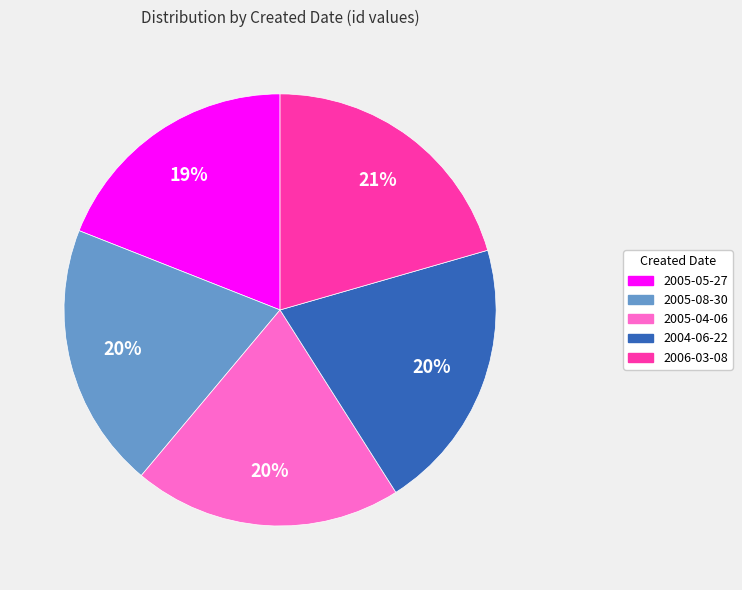

Do 2005-05-27 and 2006-03-08 together represent more than half of the pie?

No